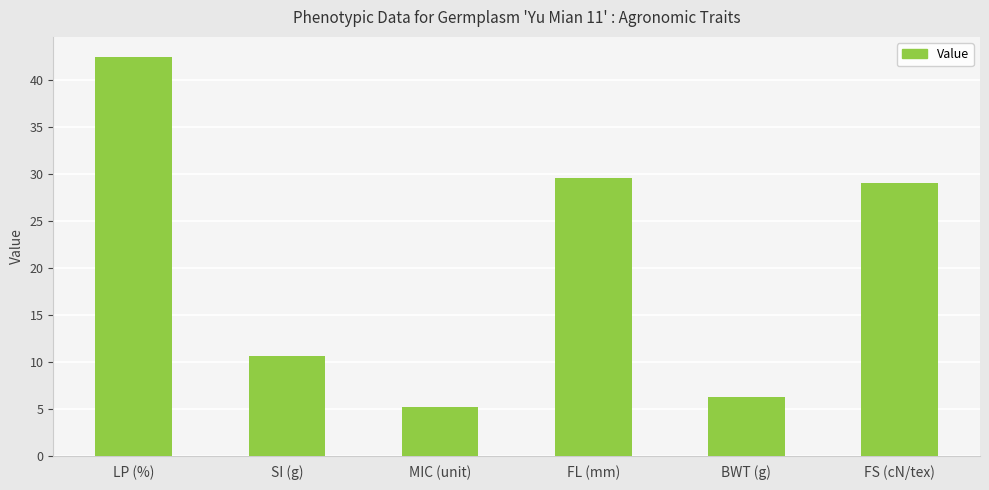

List the labels in order of value, smallest first.

MIC (unit), BWT (g), SI (g), FS (cN/tex), FL (mm), LP (%)